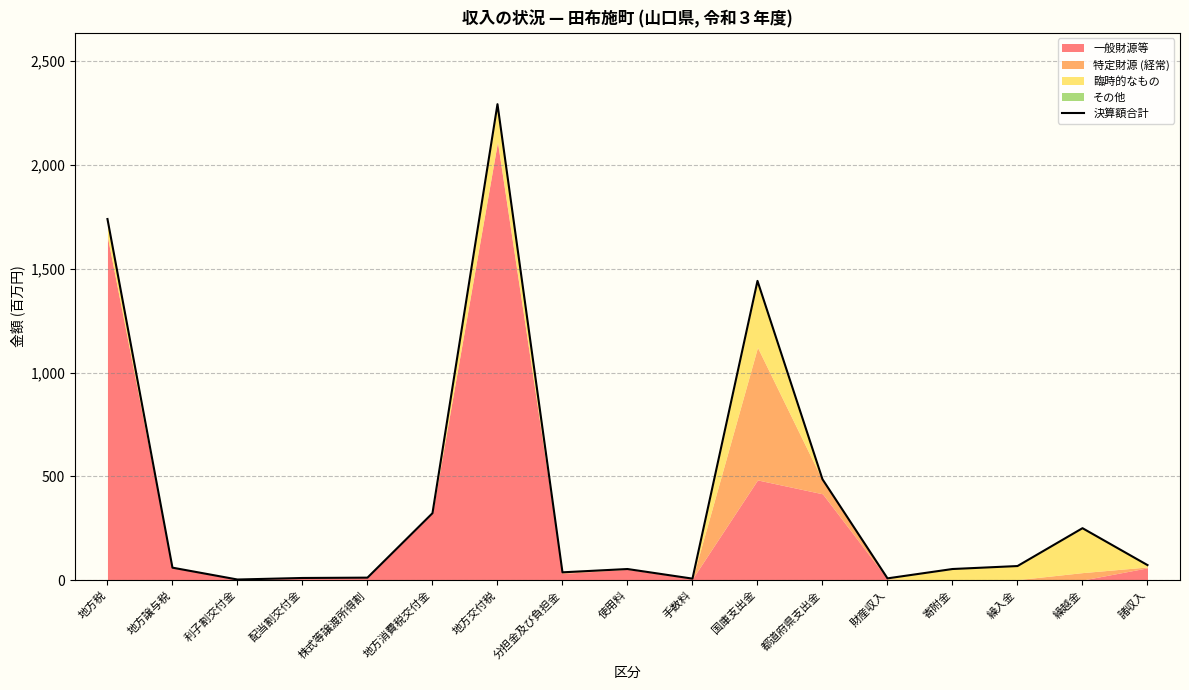

What is the change in value from 利子割交付金 to 配当割交付金?

+7.4